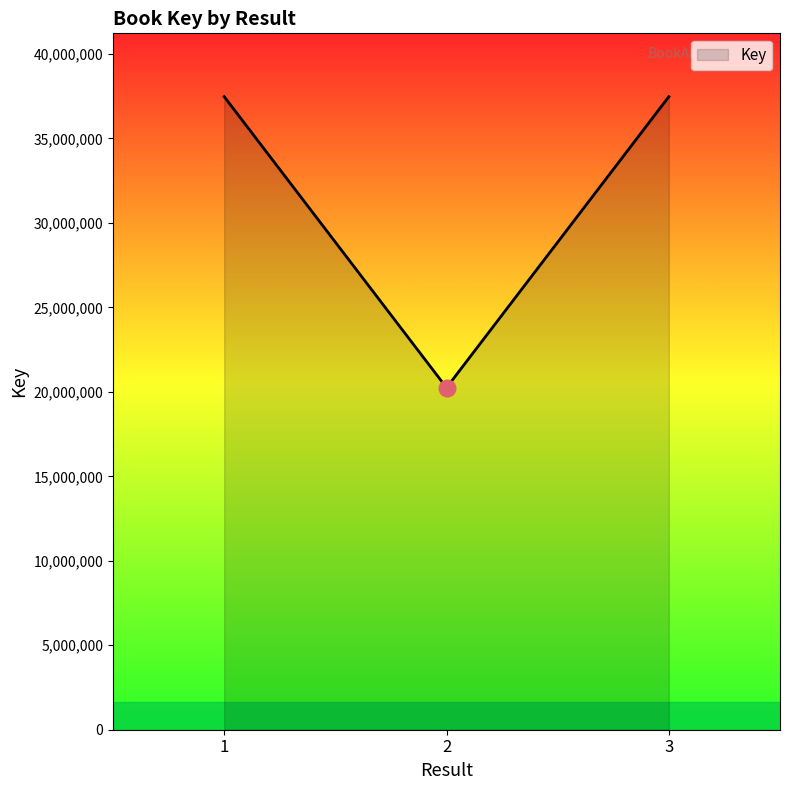

The value at 3 is 37474378. True or false?

True